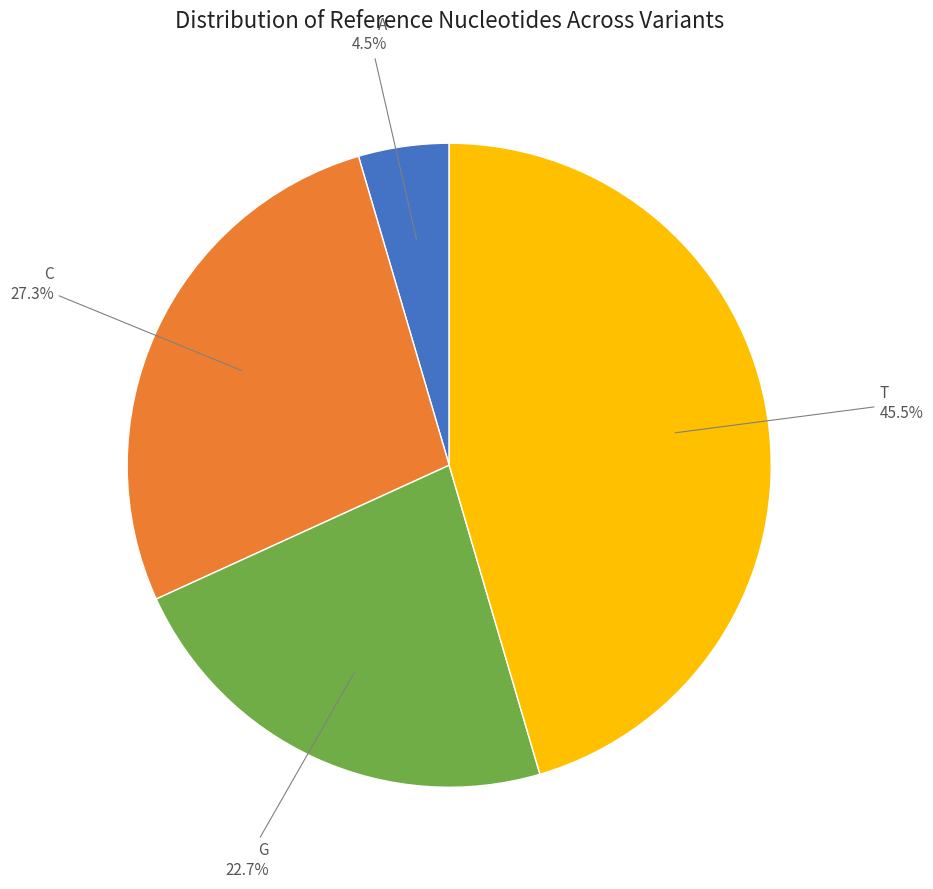

To the nearest percent, what is the difference between the T and C slice percentages?

18%